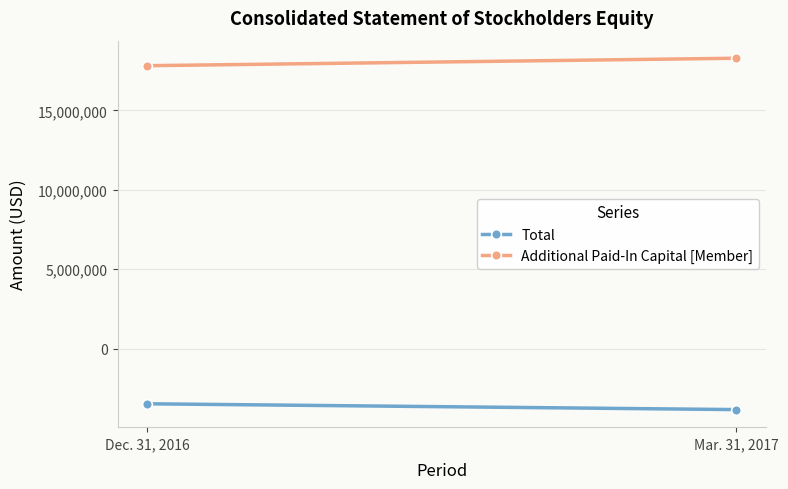

Reading left to right, what are all the values shown in this chart?

Total: -3468223	-3834770
Additional Paid-In Capital [Member]: 17815732	18285582